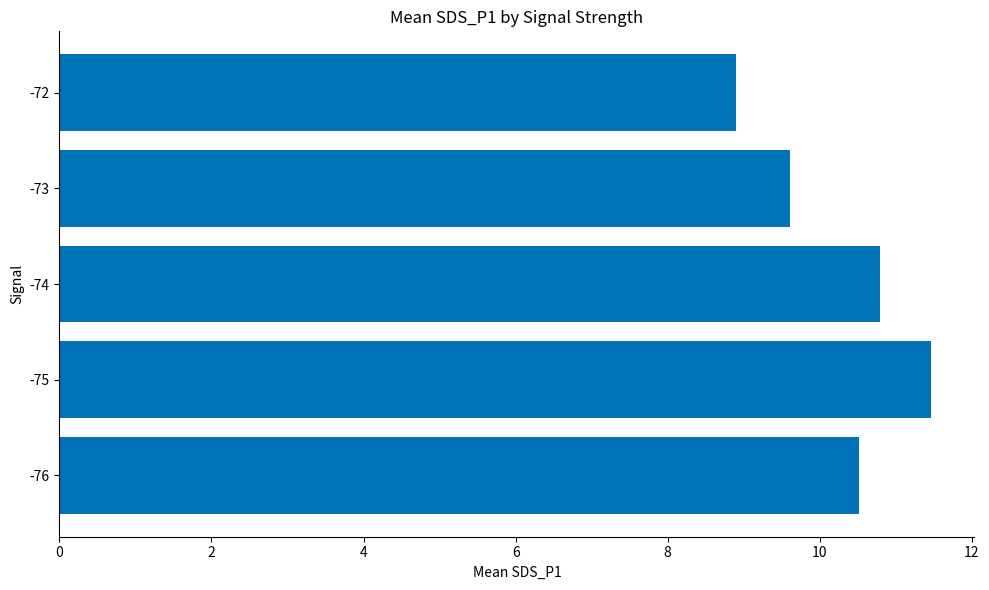

Rank the categories by value from lowest to highest.

-72, -73, -76, -74, -75